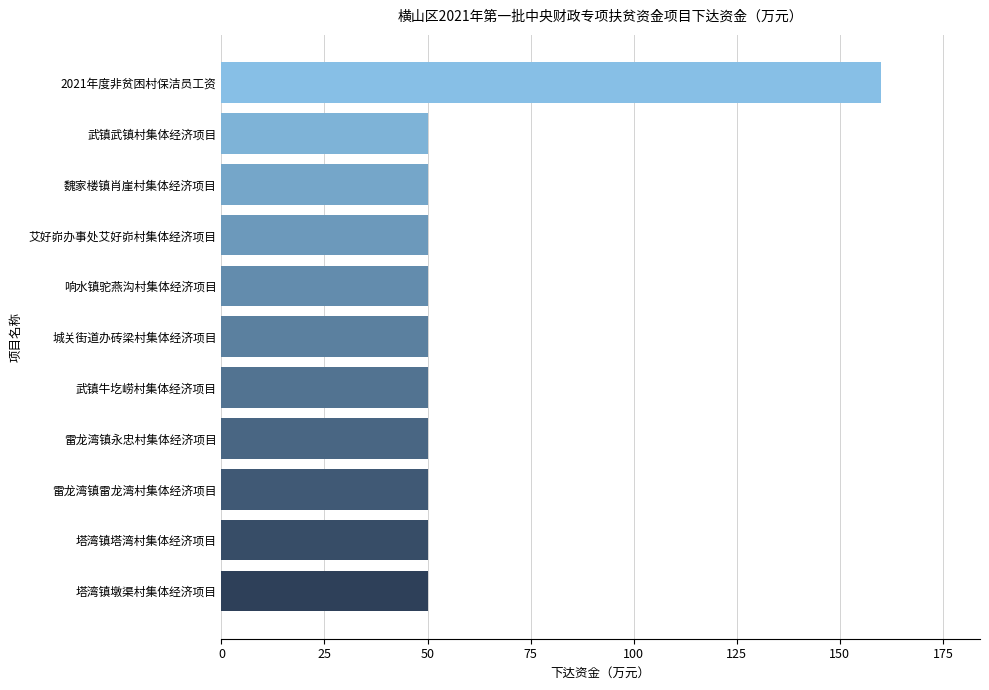

How many categories are shown in the chart?

11